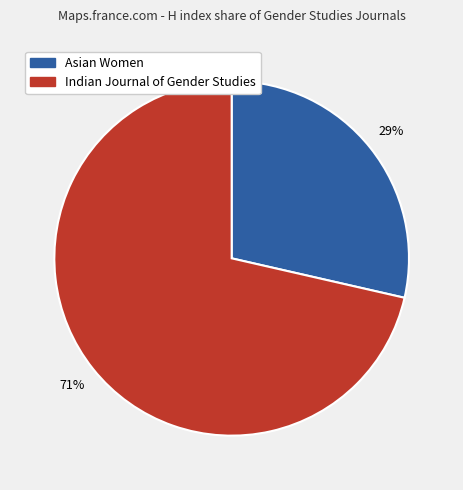

How many segments does this pie chart have?

2